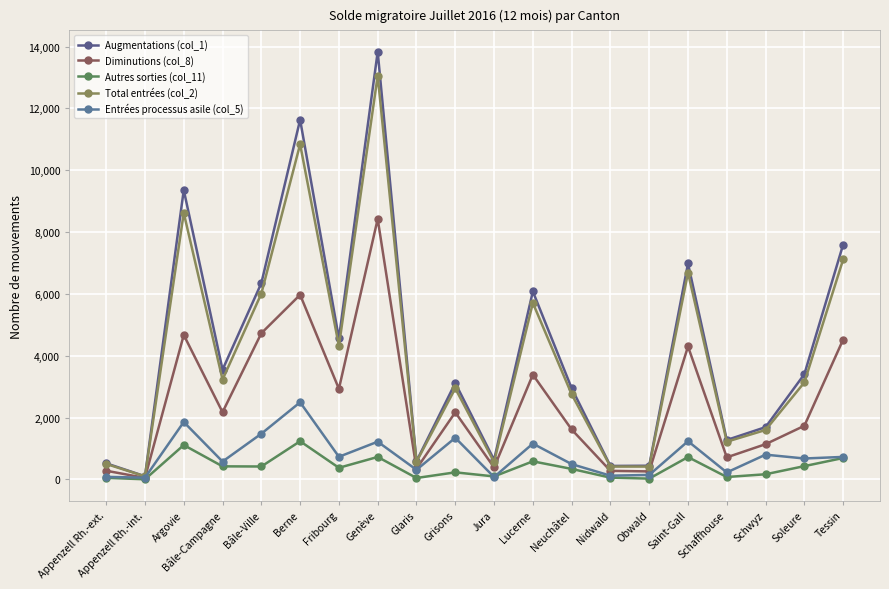

List the series in order of their peak value, highest first.

Augmentations (col_1), Total entrées (col_2), Diminutions (col_8), Entrées processus asile (col_5), Autres sorties (col_11)